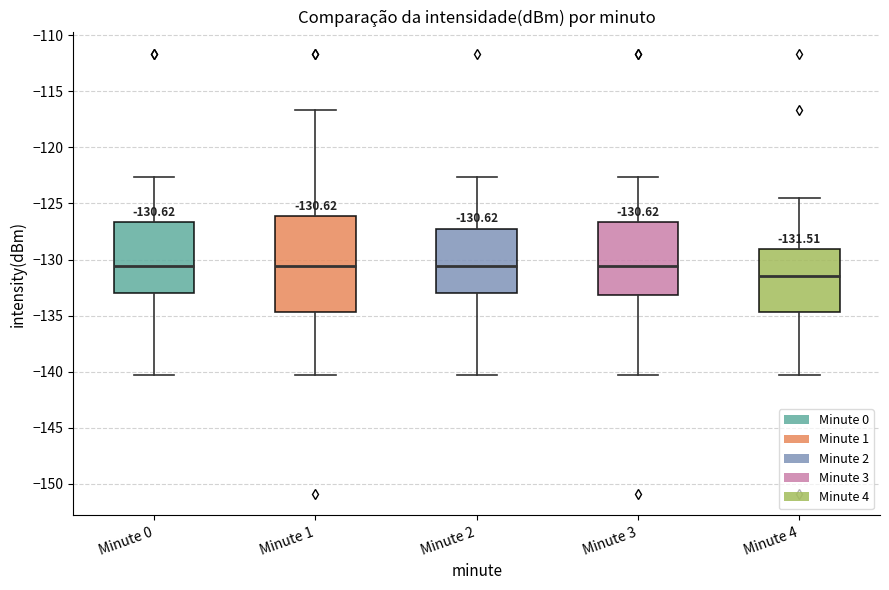

Which box is the tallest, from its lower edge to its upper edge?

Minute 1